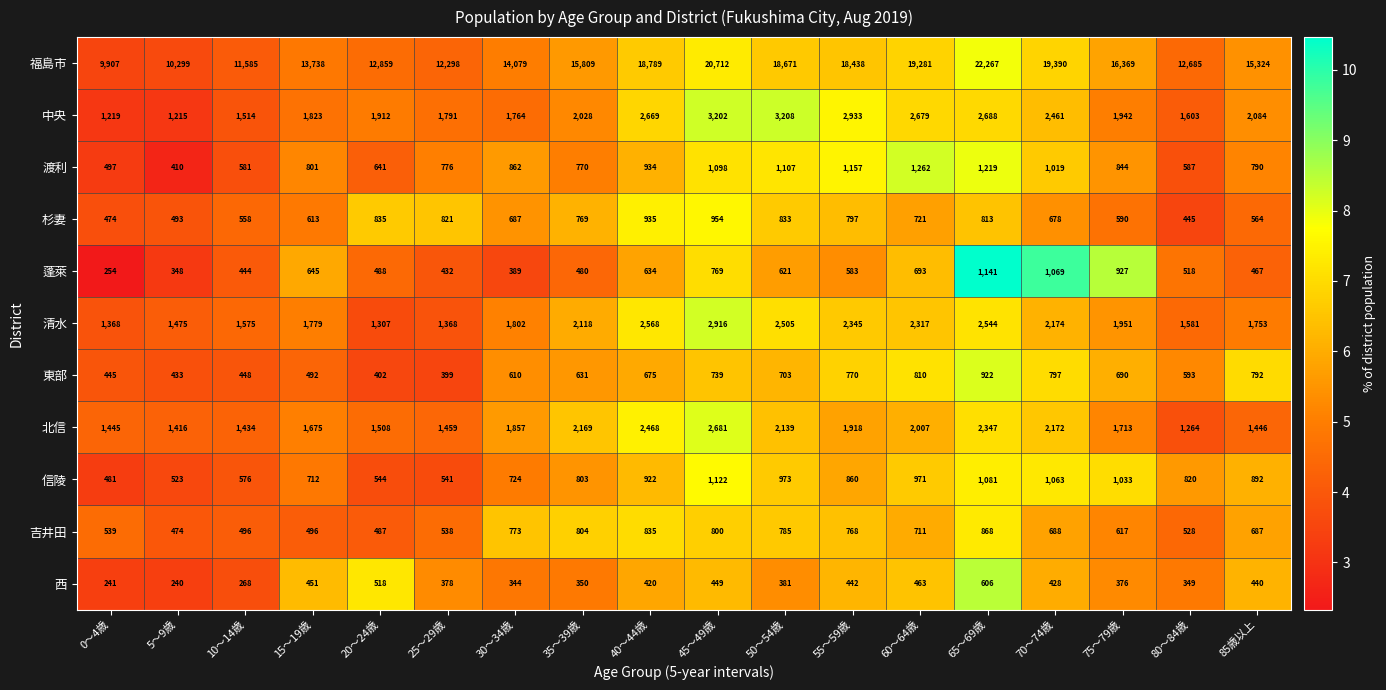

At 75～79歳, list the series in order from largest to smallest.

福島市, 清水, 中央, 北信, 信陵, 蓬萊, 渡利, 東部, 吉井田, 杉妻, 西